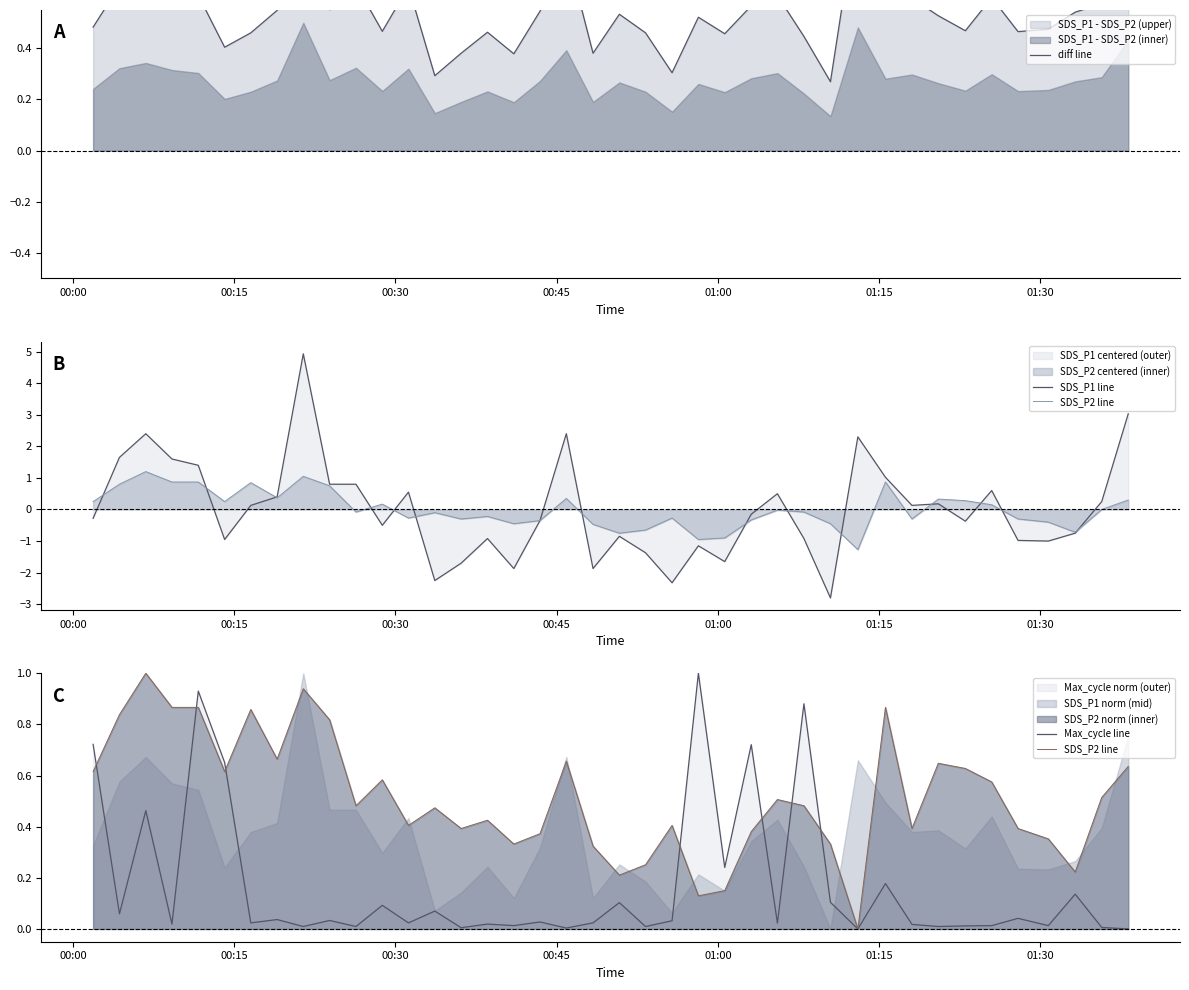

Is the value of SDS_P1 line at 15 greater than the value of SDS_P2 line at 24?

No